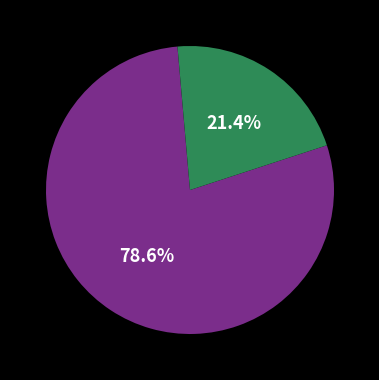

Does any single category account for the majority?

Yes